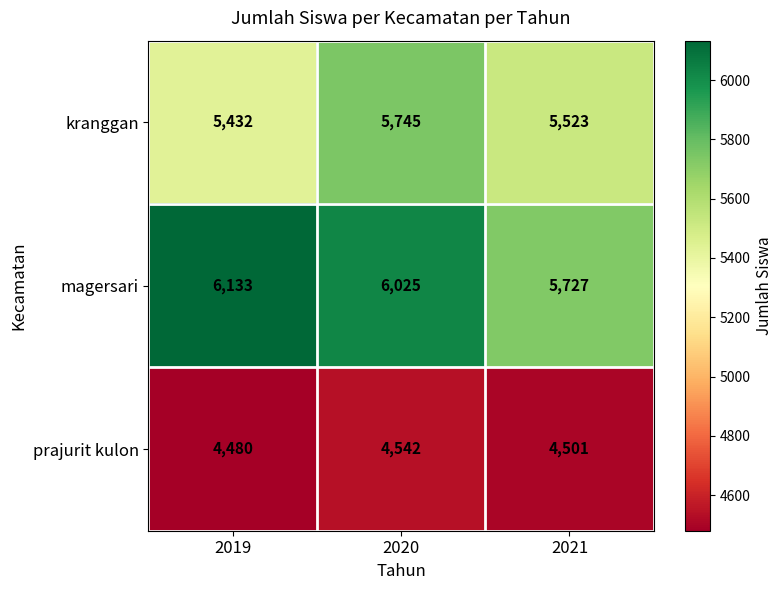

How many distinct data groups are displayed?

3